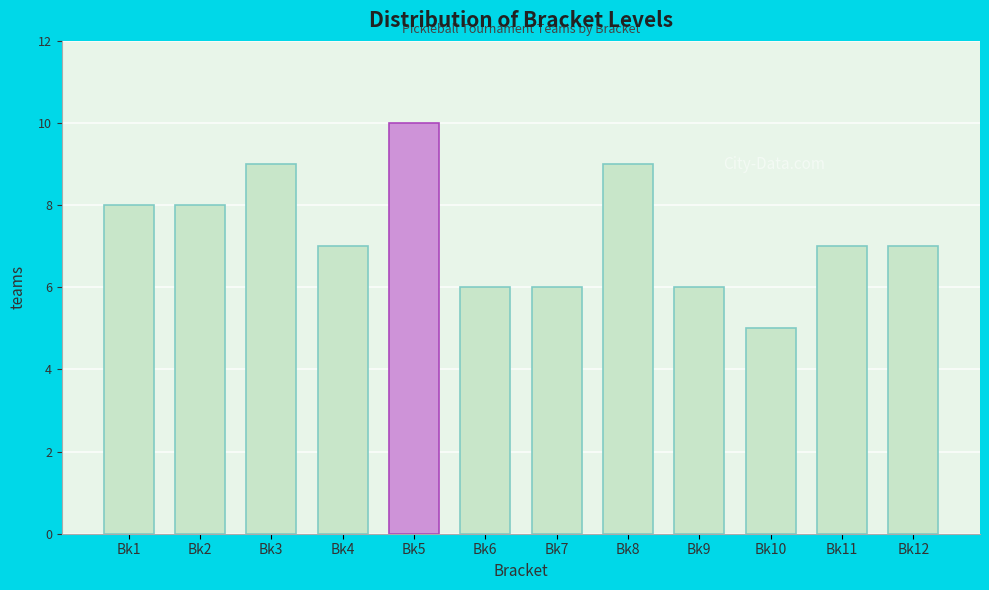

Reading right to left, extract all data points from this chart.

Bk12=7	Bk11=7	Bk10=5	Bk9=6	Bk8=9	Bk7=6	Bk6=6	Bk5=10	Bk4=7	Bk3=9	Bk2=8	Bk1=8